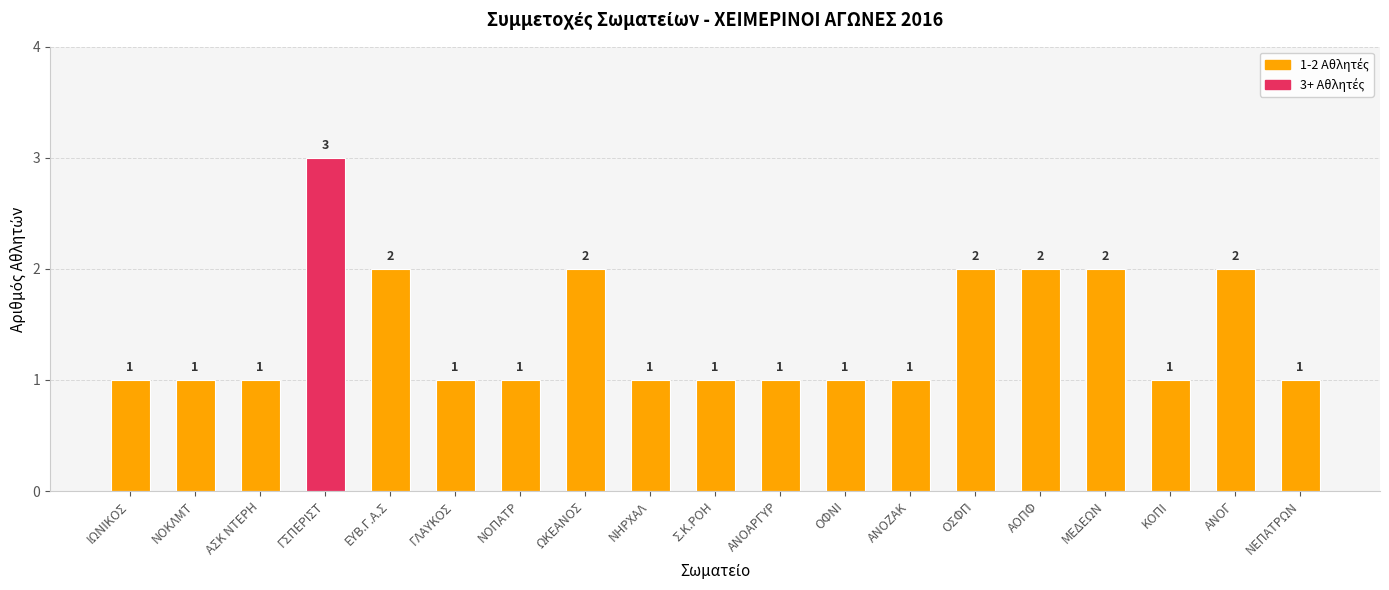

Count the values in the range 1 to 2.

18